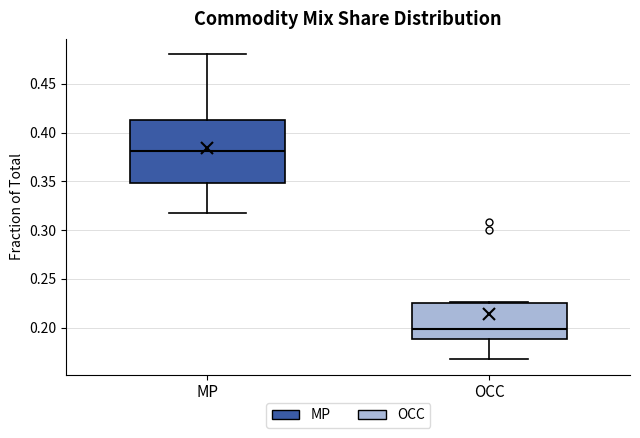

Reading left to right, read every box against the y-axis: the position of its median line, the range the box covers, and the ends of its whiskers. The values are not printed on the chart, so give them approximately, as read against the axis.

MP: median 0.380, box 0.350 to 0.415, whiskers 0.315 to 0.480
OCC: median 0.200, box 0.190 to 0.225, whiskers 0.170 to 0.225